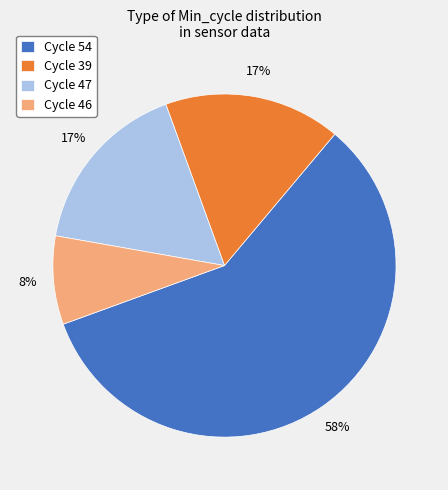

Which slice is the largest?

Cycle 54